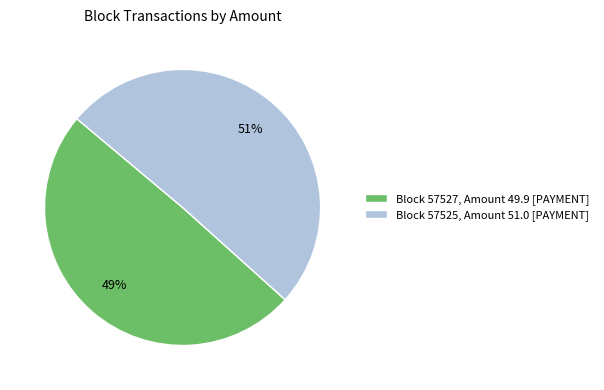

To the nearest percent, what is the combined percentage of Block 57525, Amount 51.0 [PAYMENT] and Block 57527, Amount 49.9 [PAYMENT]?

100%